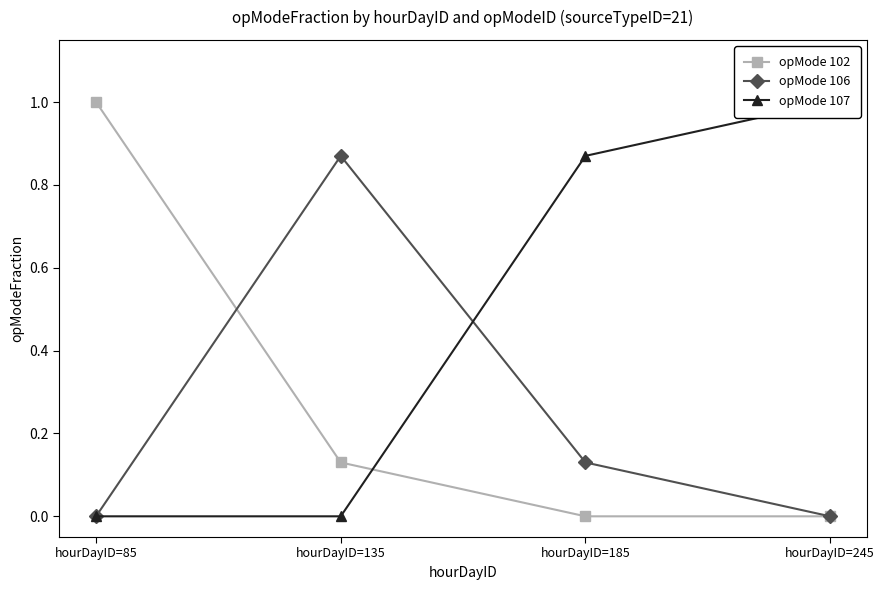

Which category has the lowest value in the opMode 102 series?

hourDayID=185